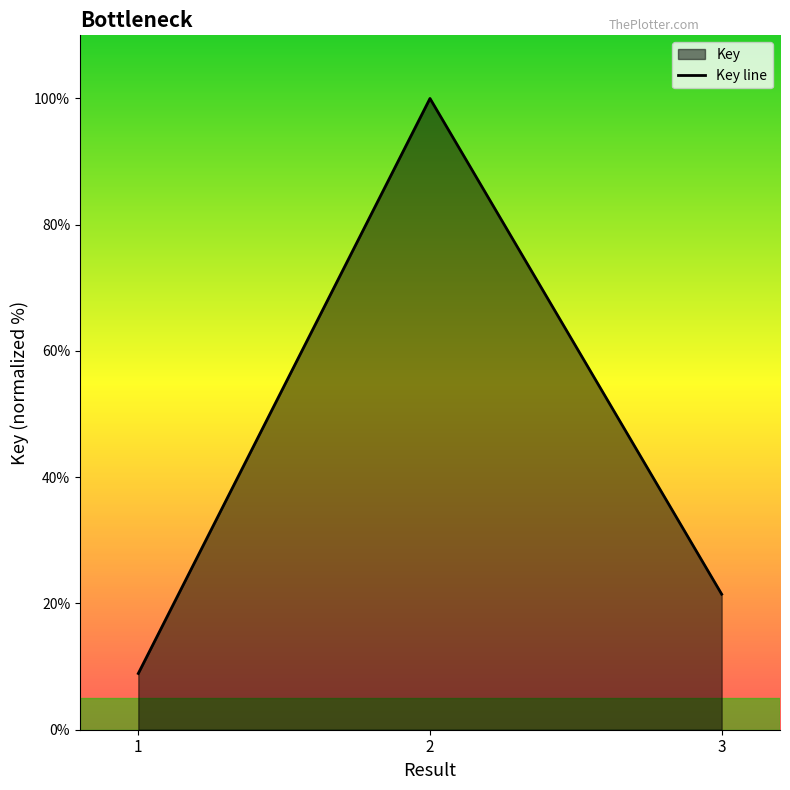

What is the smallest value displayed?

8.9